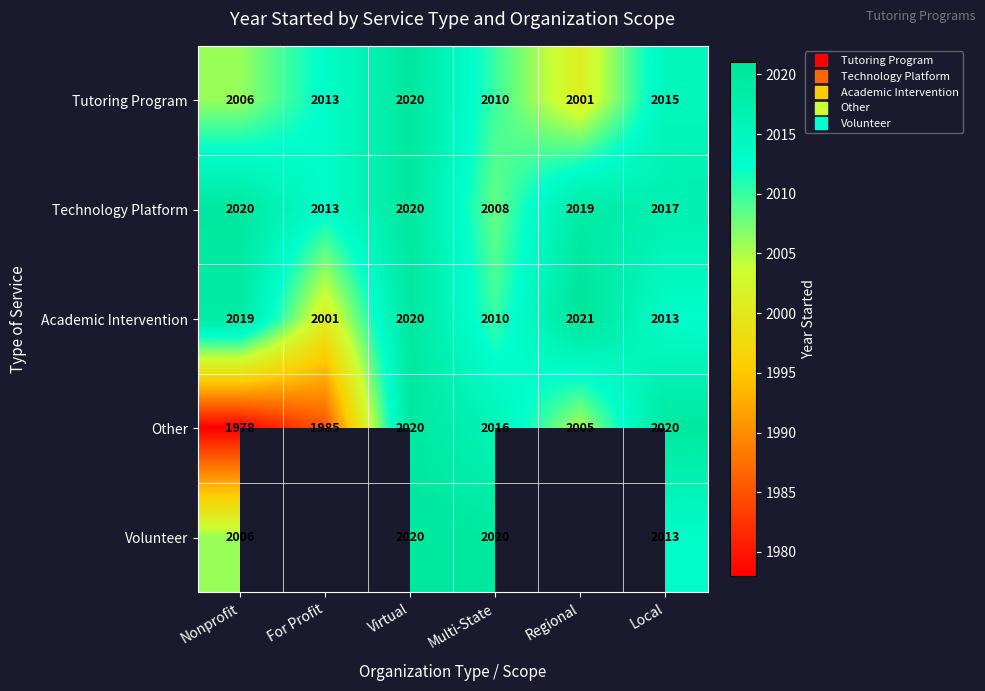

The value of Other at Virtual is 470.8. True or false?

False